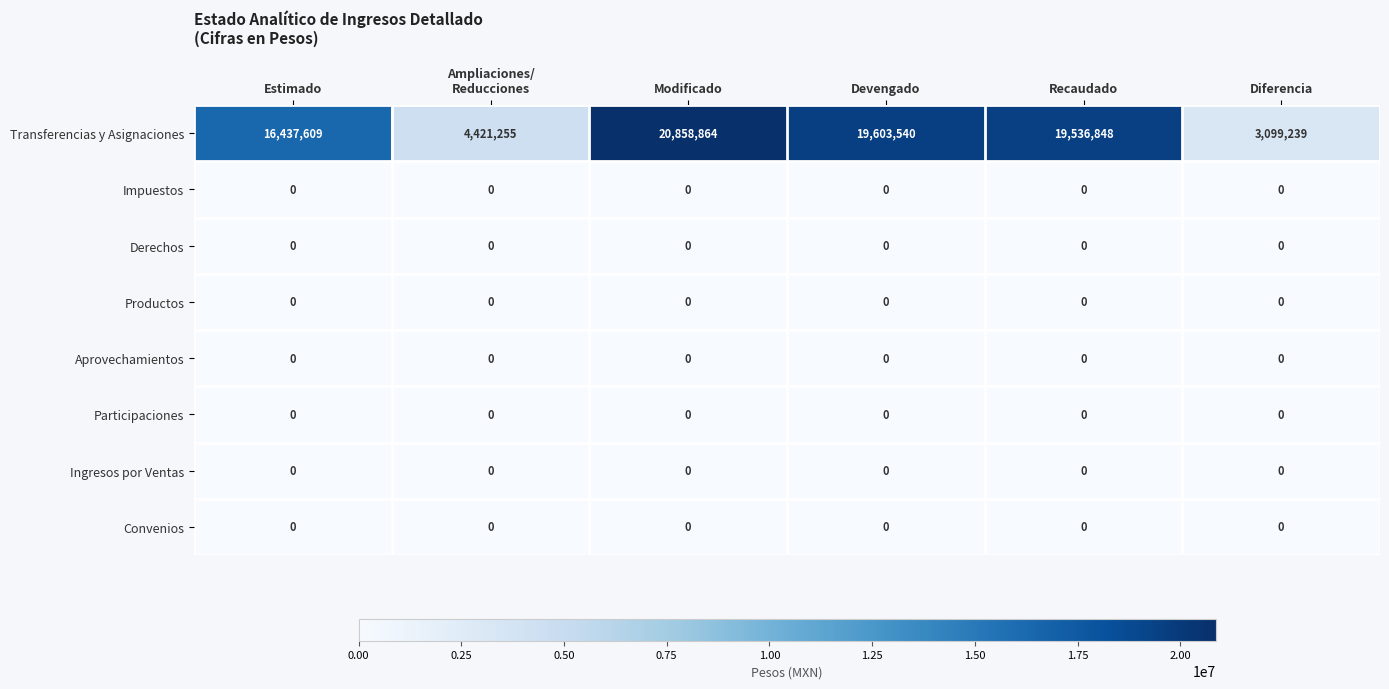

Which series has the widest spread of values?

Transferencias y Asignaciones